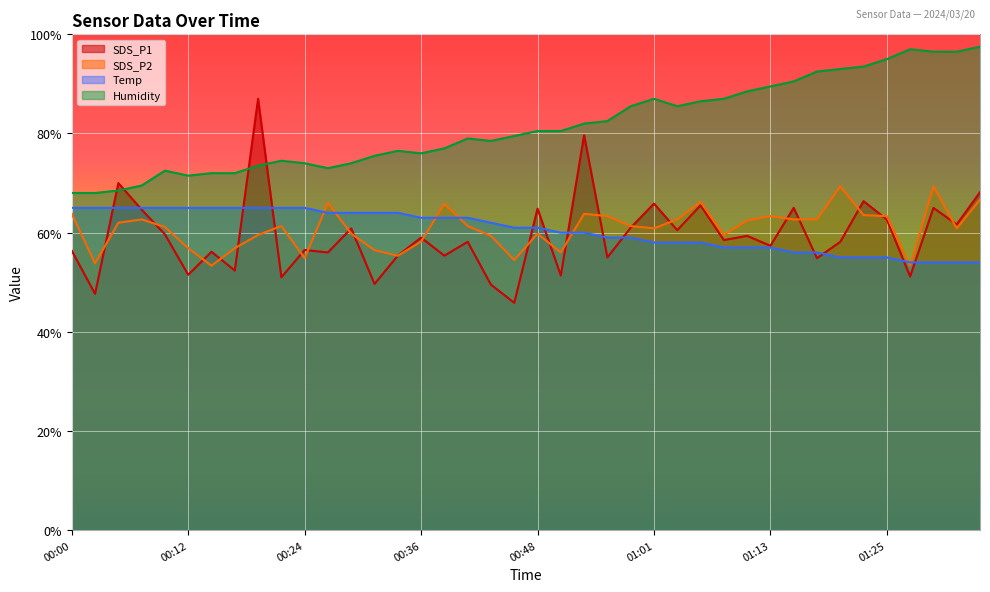

What is the average value of the SDS_P2 series?

60.9